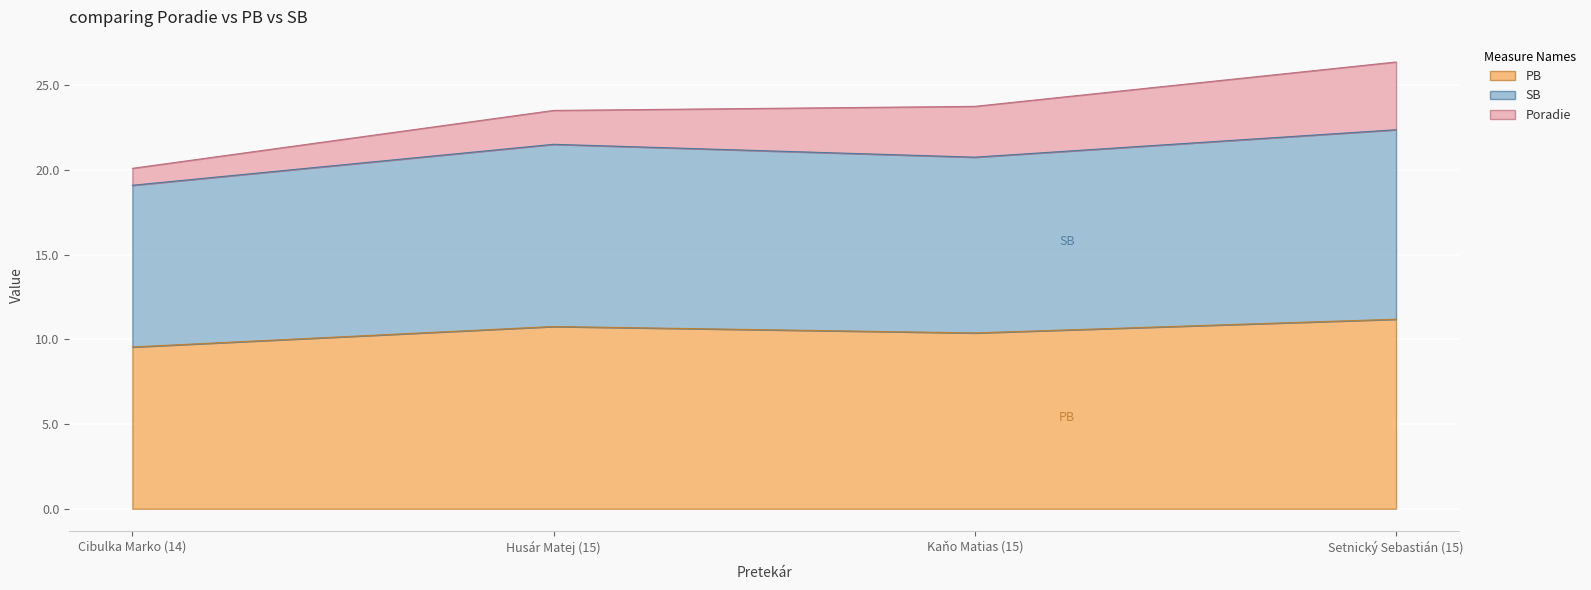

What is the total value across all series at 15?

32.3